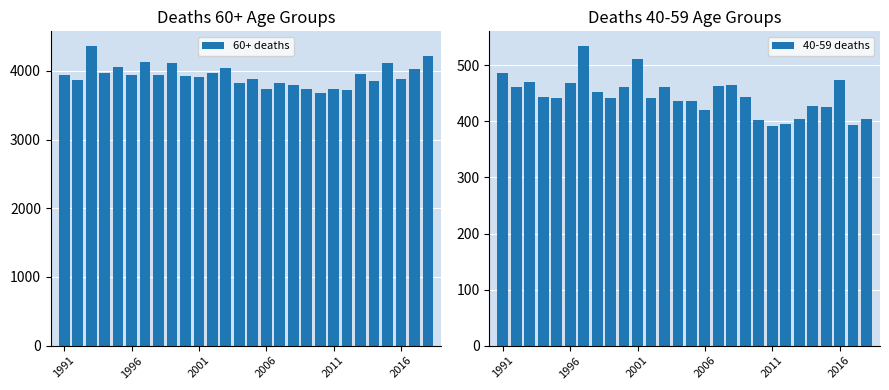

What value does the 40-59 deaths series have at 19?

403